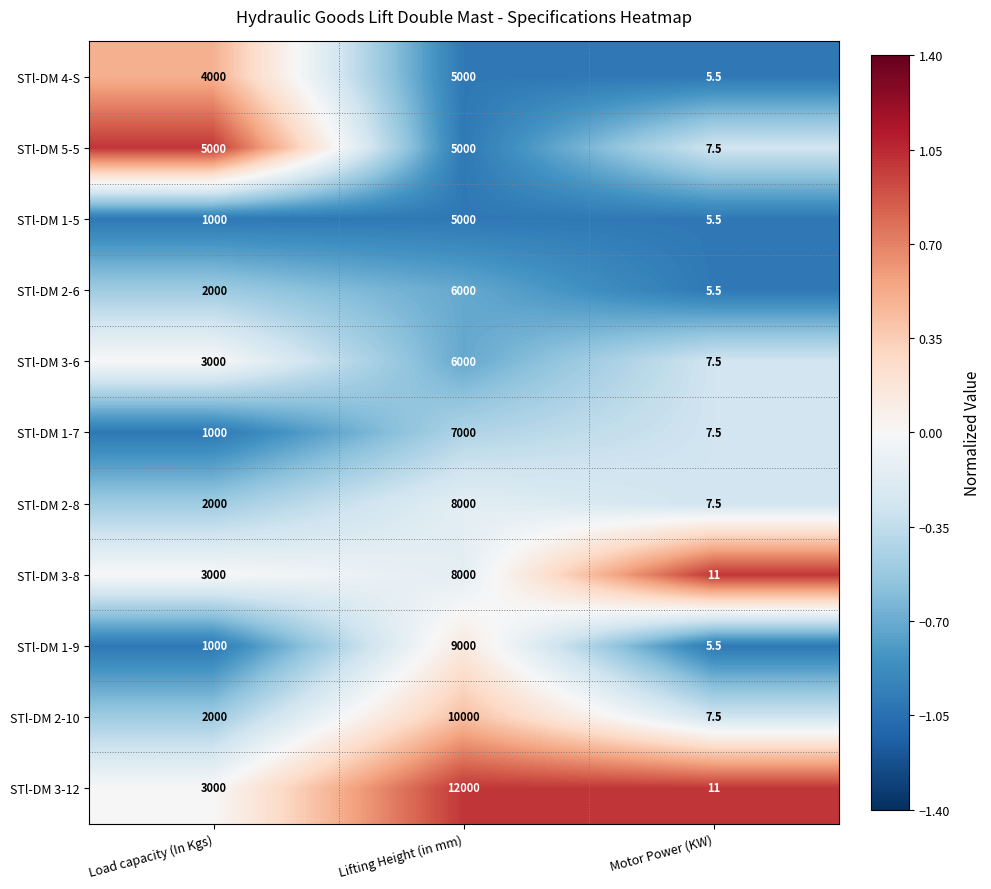

Which label corresponds to the largest value in the chart?

Lifting Height (in mm)